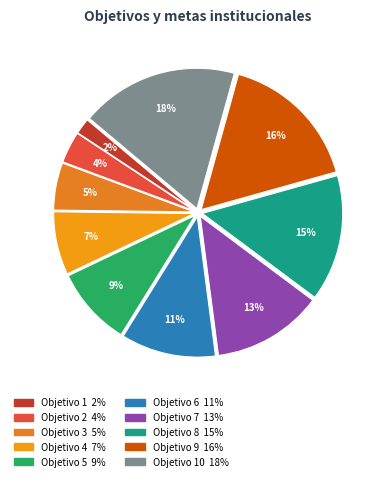

How many slices are in this pie chart?

10